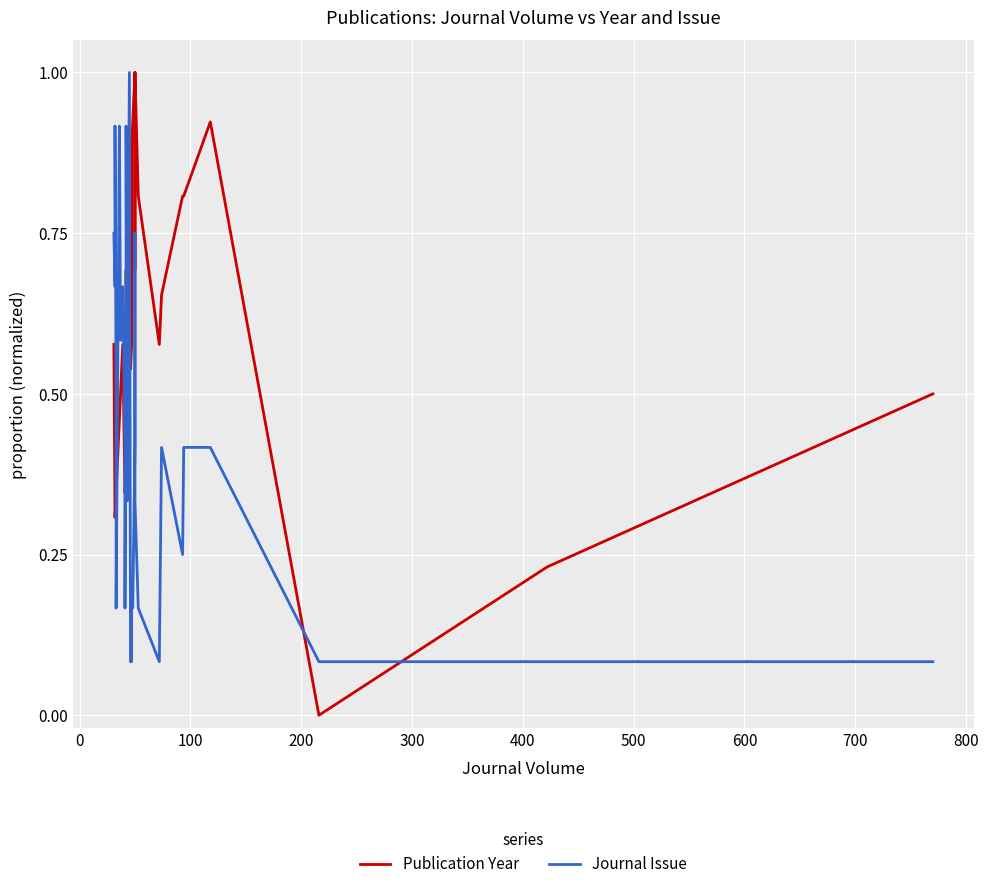

How many times do Publication Year and Journal Issue cross each other?

11